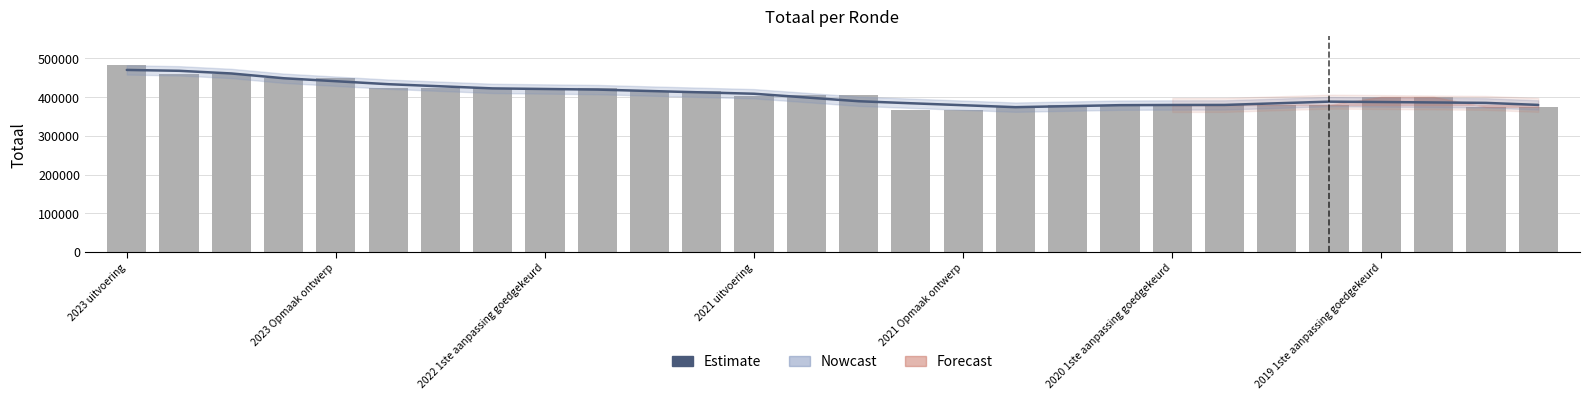

What is the total value across all series at 2023 uitvoering?

954667